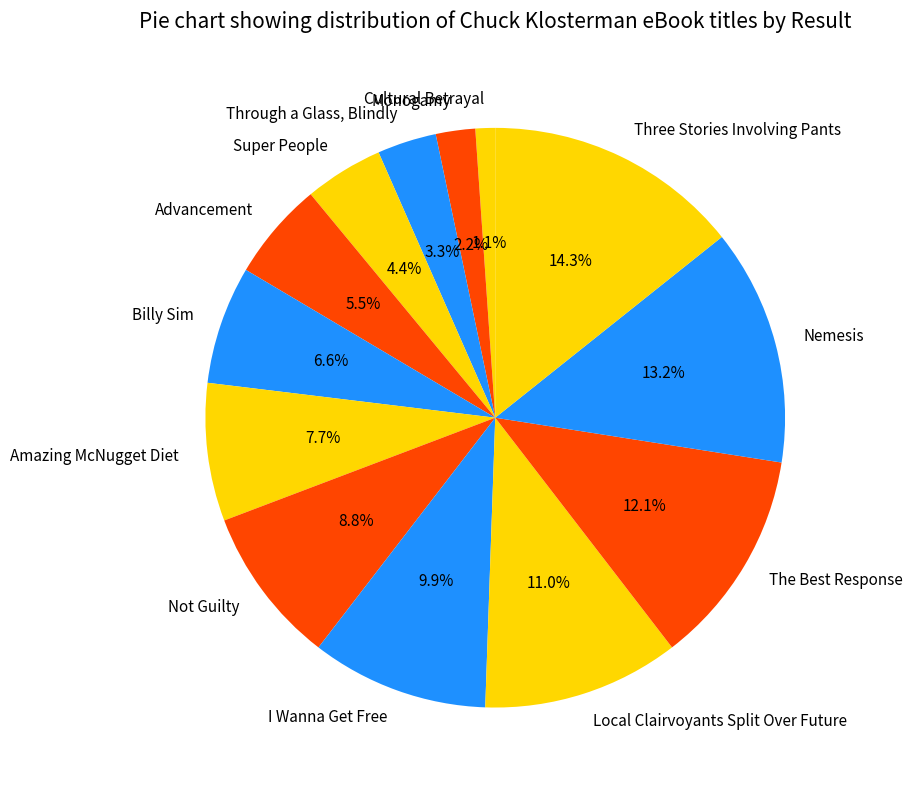

Do Three Stories Involving Pants and I Wanna Get Free together represent more than half of the pie?

No